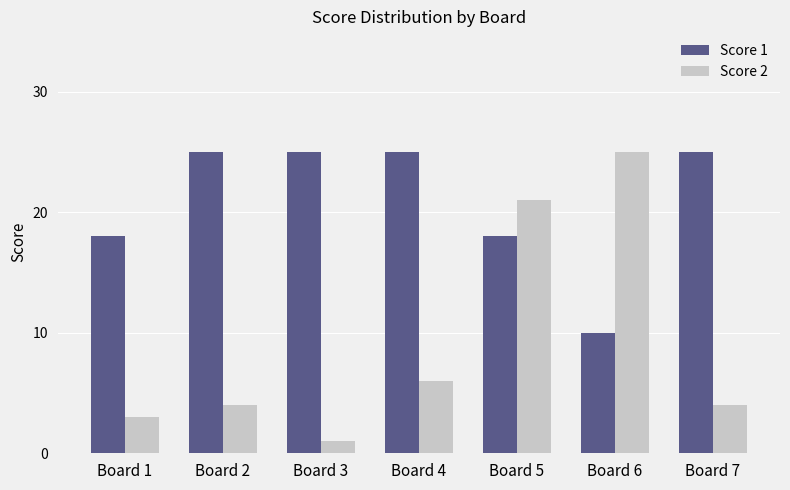

What is the sum of all Score 1 values?

146